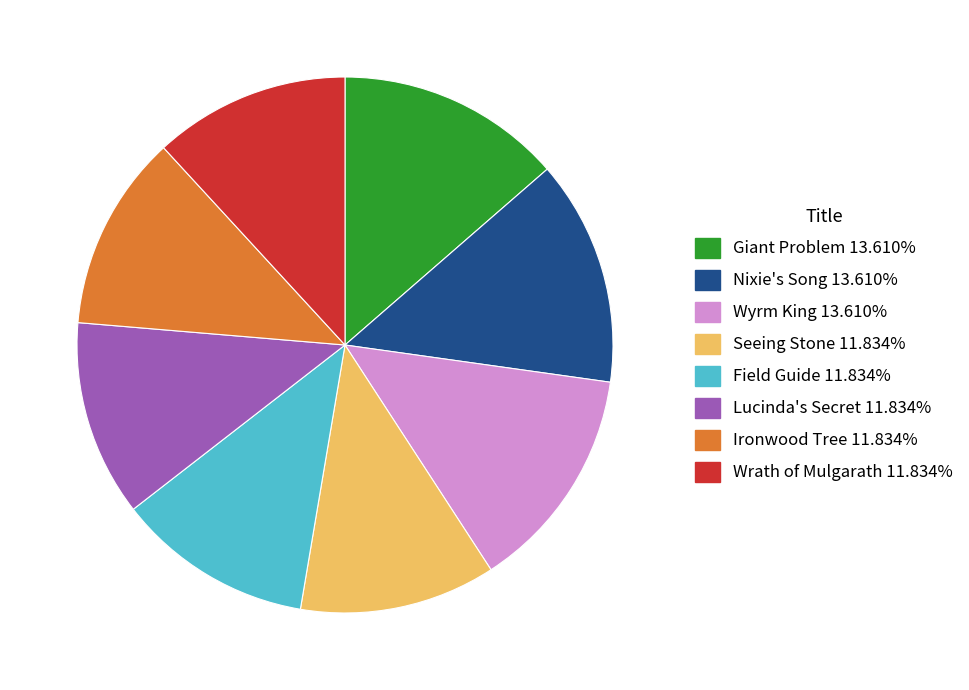

Do Seeing Stone and Field Guide together represent more than half of the pie?

No